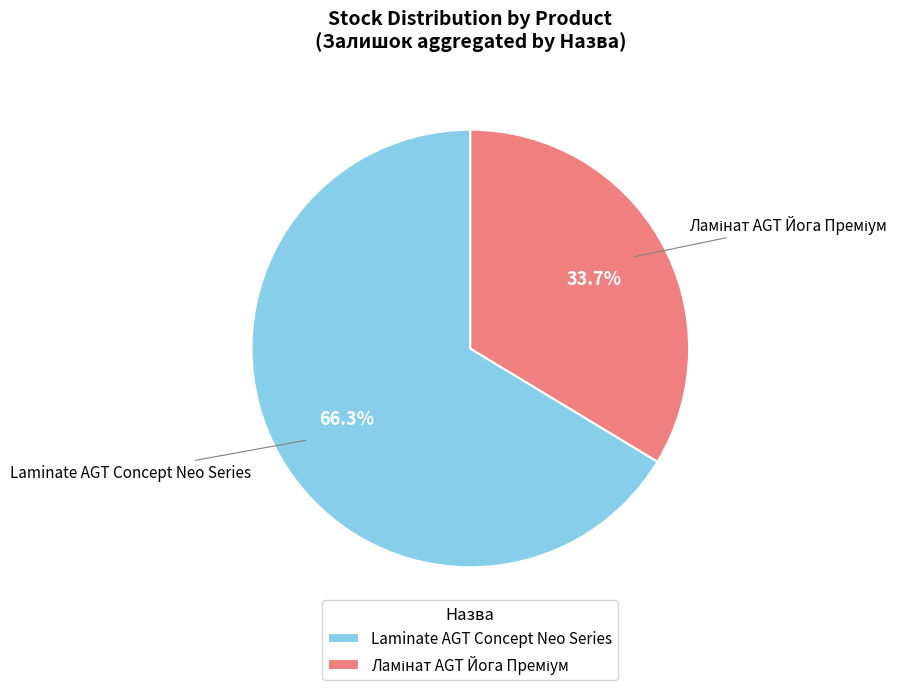

Is there a majority slice in this chart?

Yes